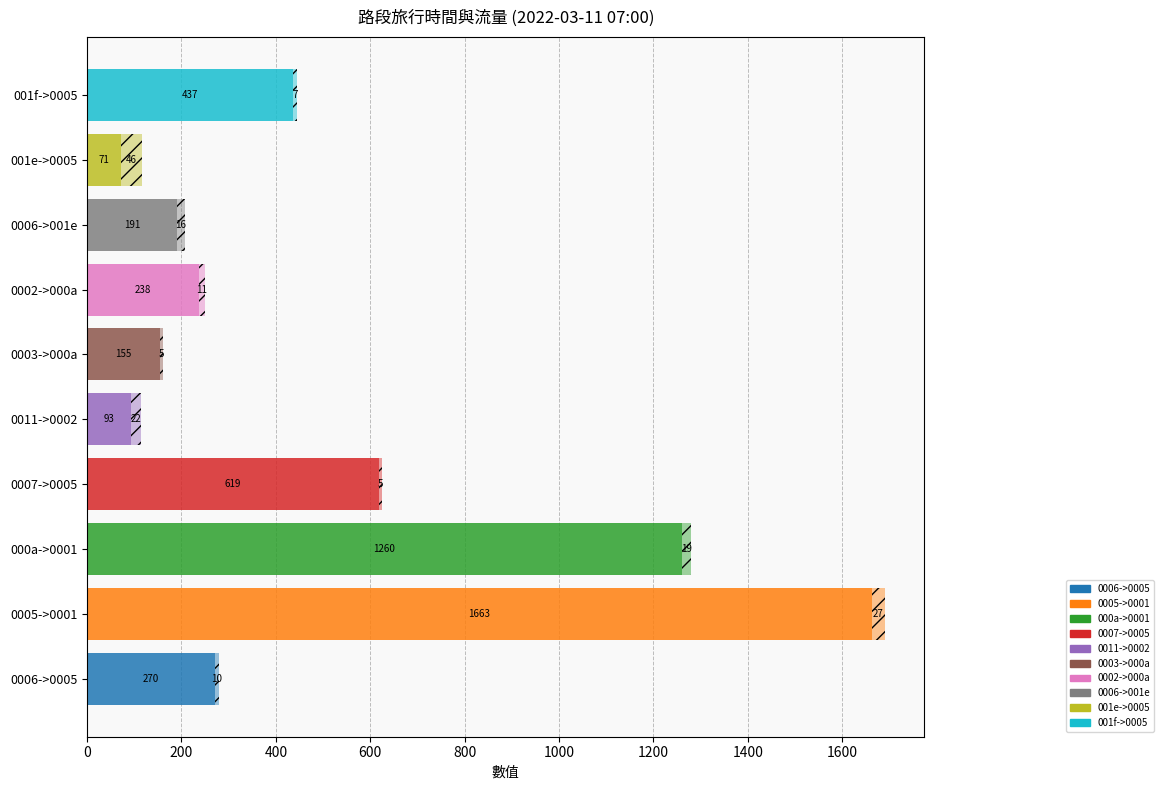

How many data points does each series have?

10